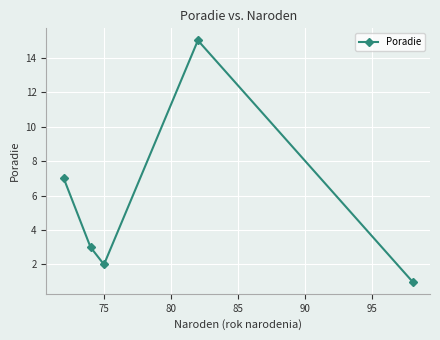

What is the greatest value displayed?

15